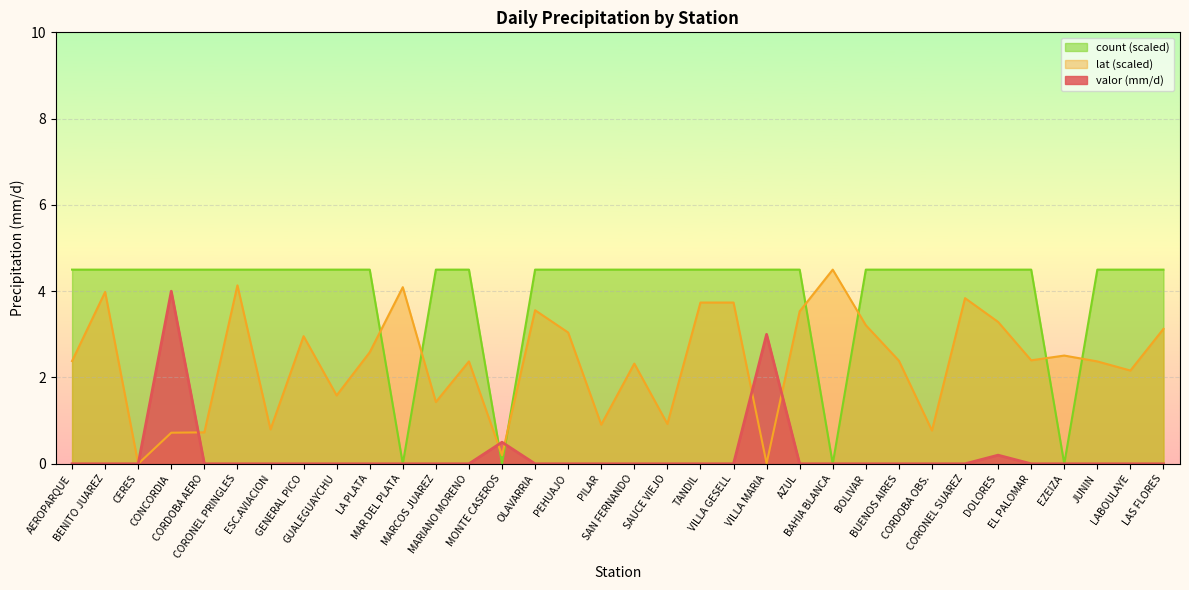

What is the difference between the highest and lowest values at TANDIL?

4.5